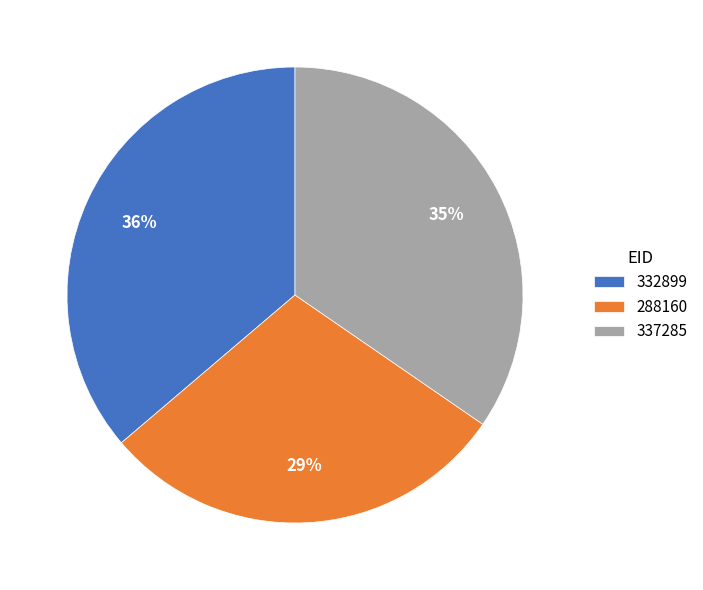

Which category has the biggest portion of the pie?

332899